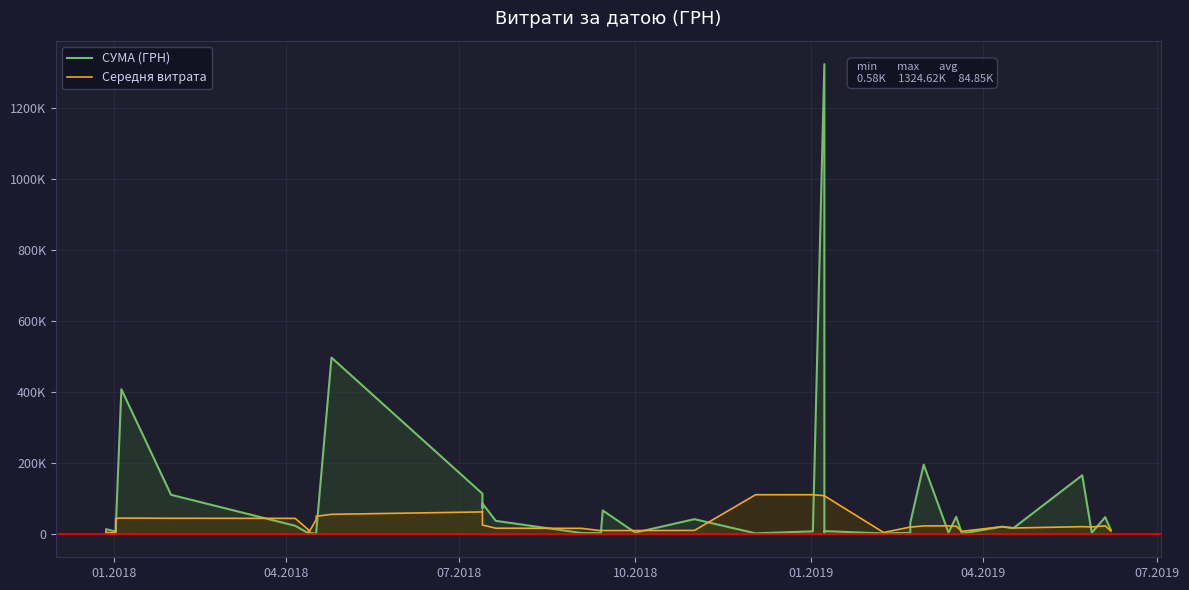

What is the difference between the maximum and minimum values in the Середня витрата series?

107689.7